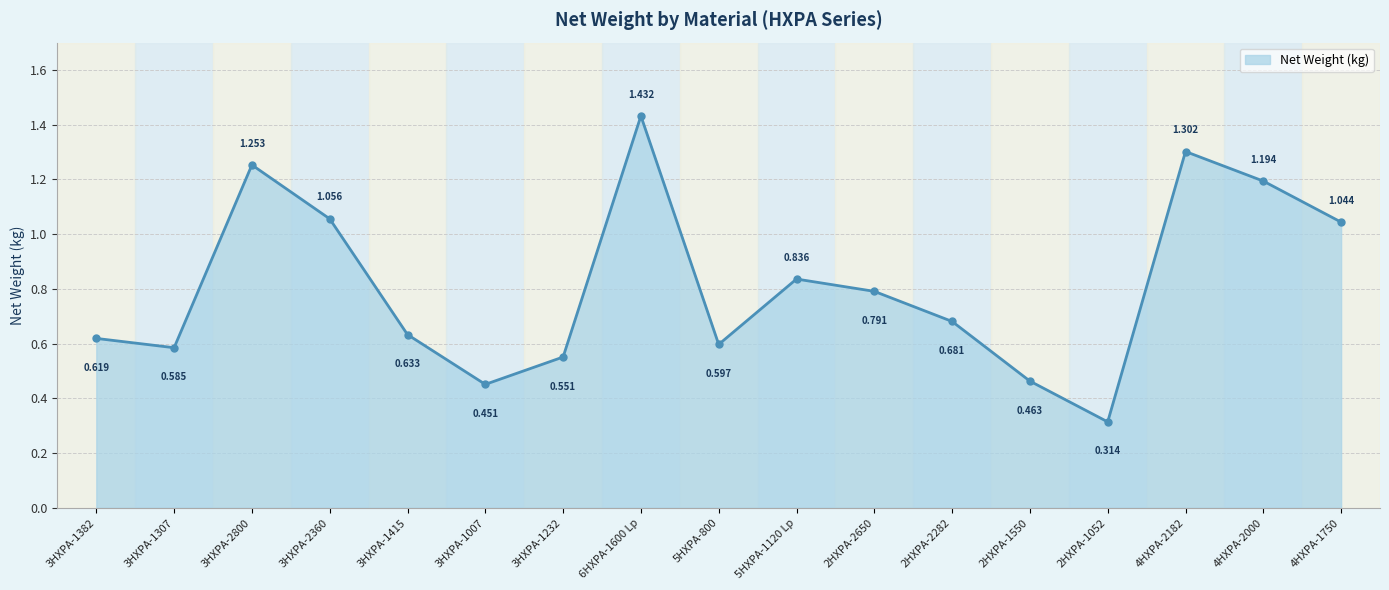

How many lines are shown in the chart?

1